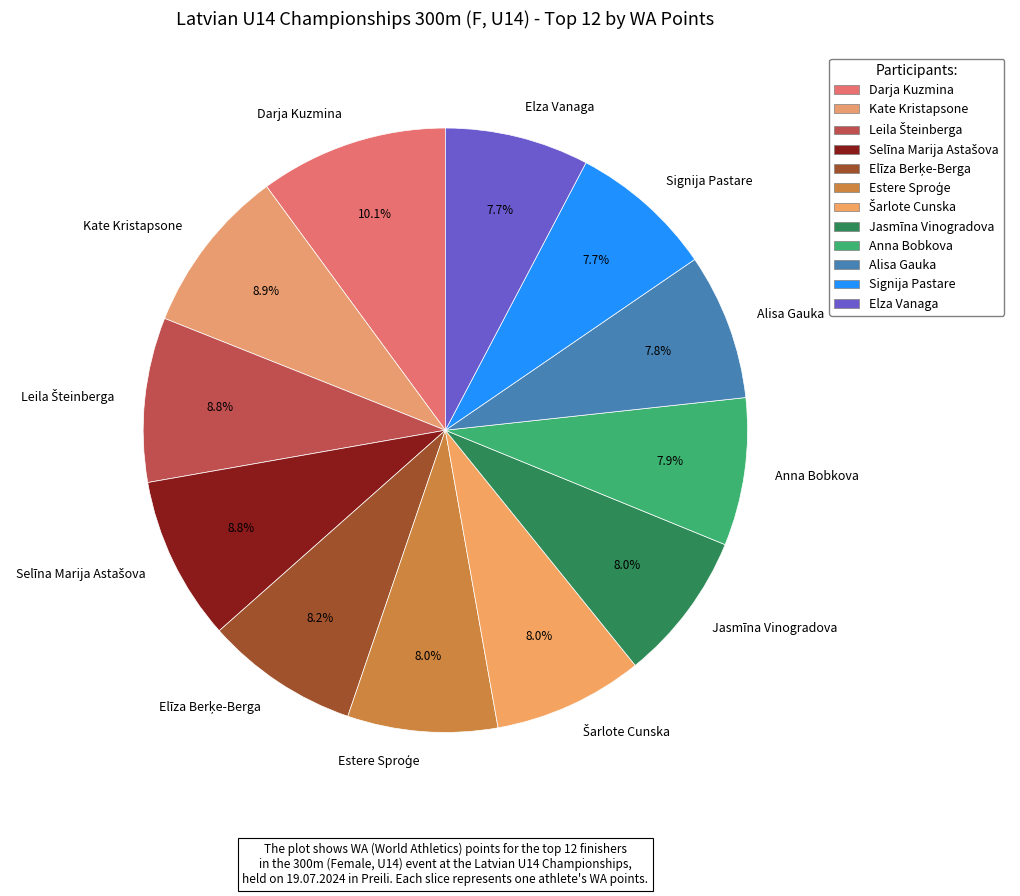

How much of the chart is everything except Elza Vanaga?

92.3%